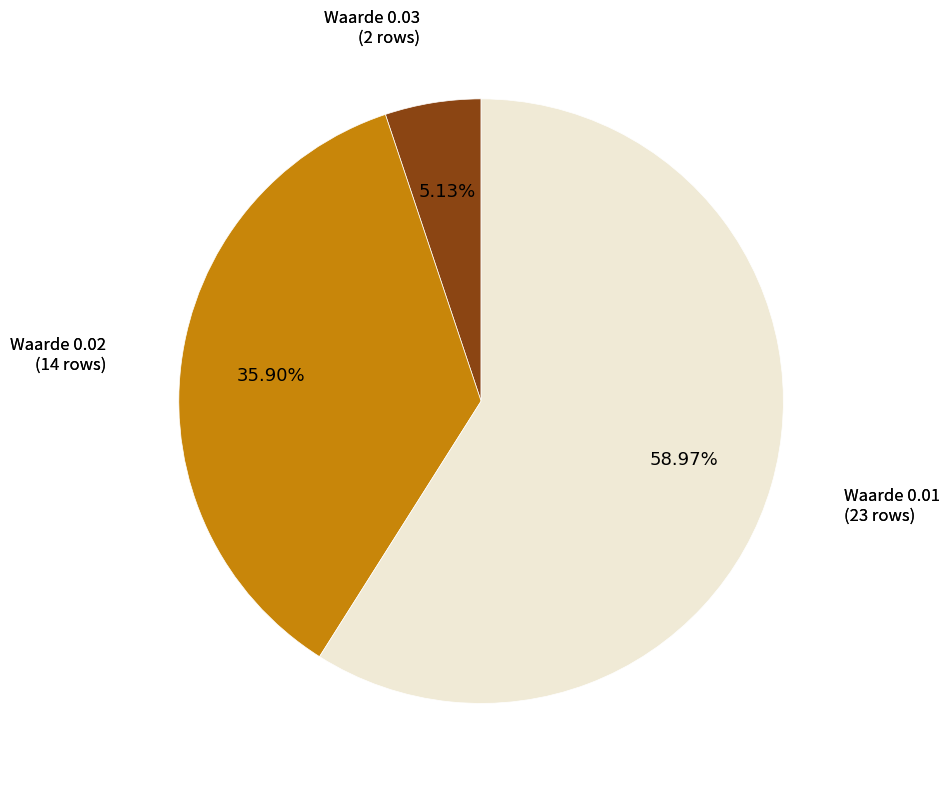

Is there any slice that represents more than half of the pie?

Yes